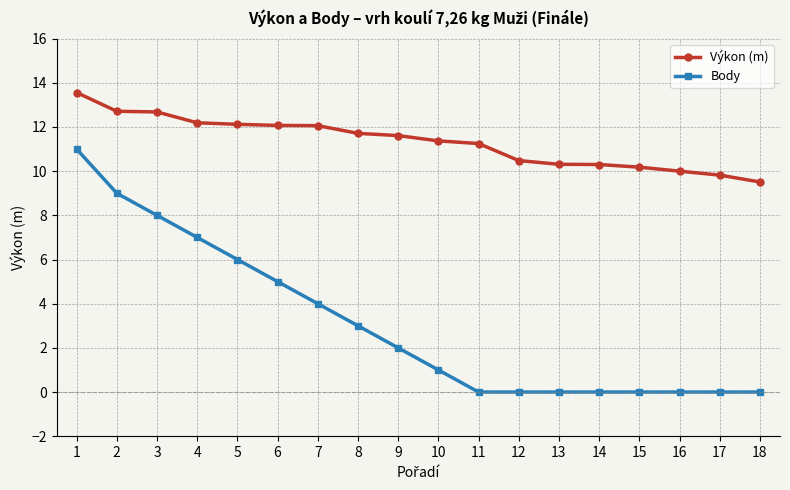

Which series has the widest spread of values?

Body